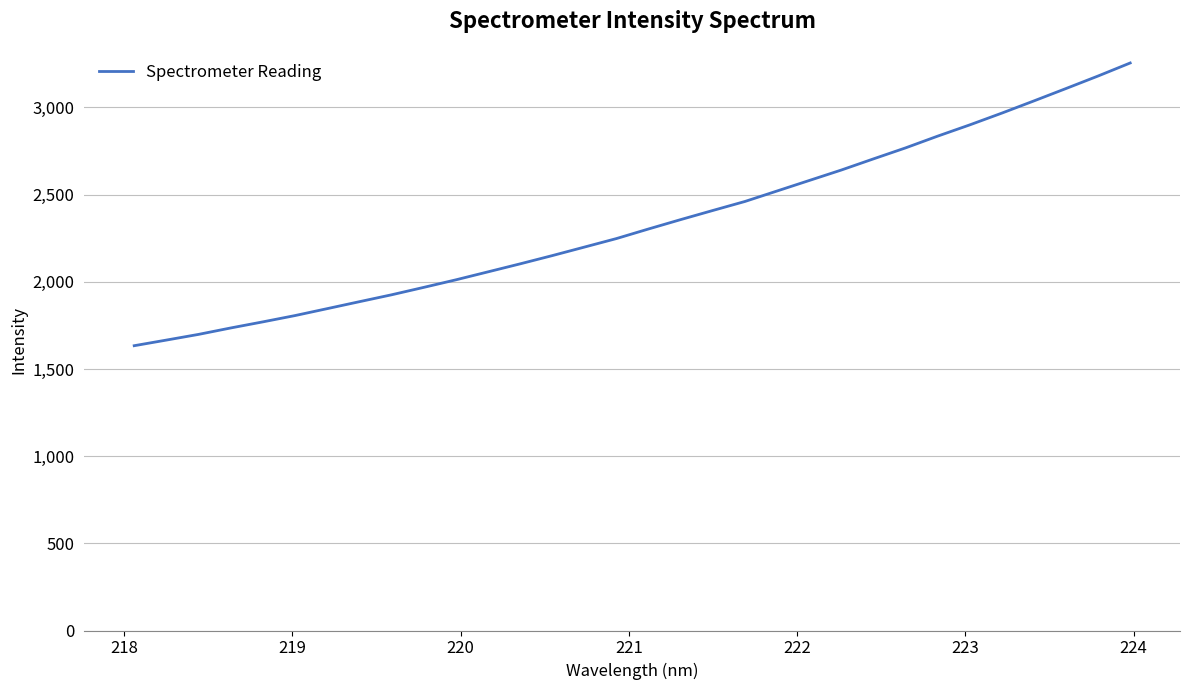

How many lines are shown in the chart?

1